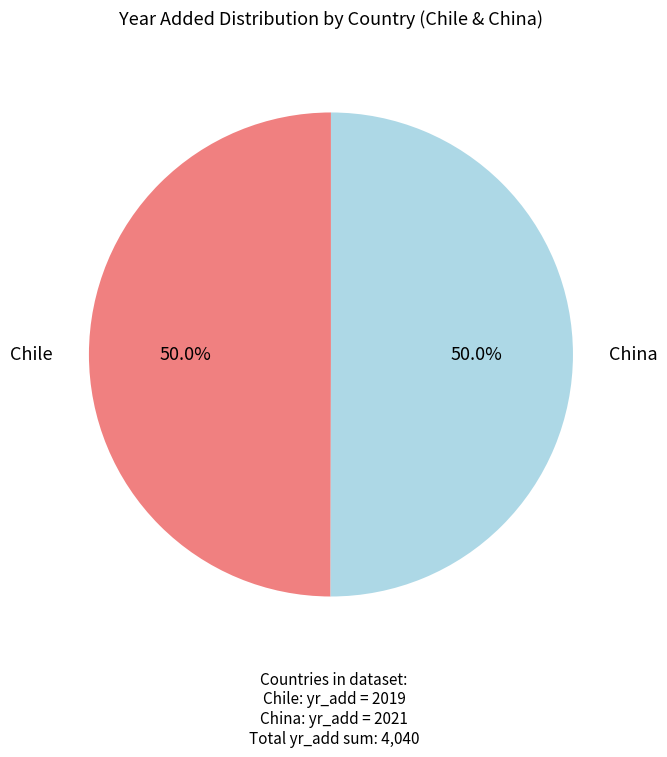

How many segments does this pie chart have?

2